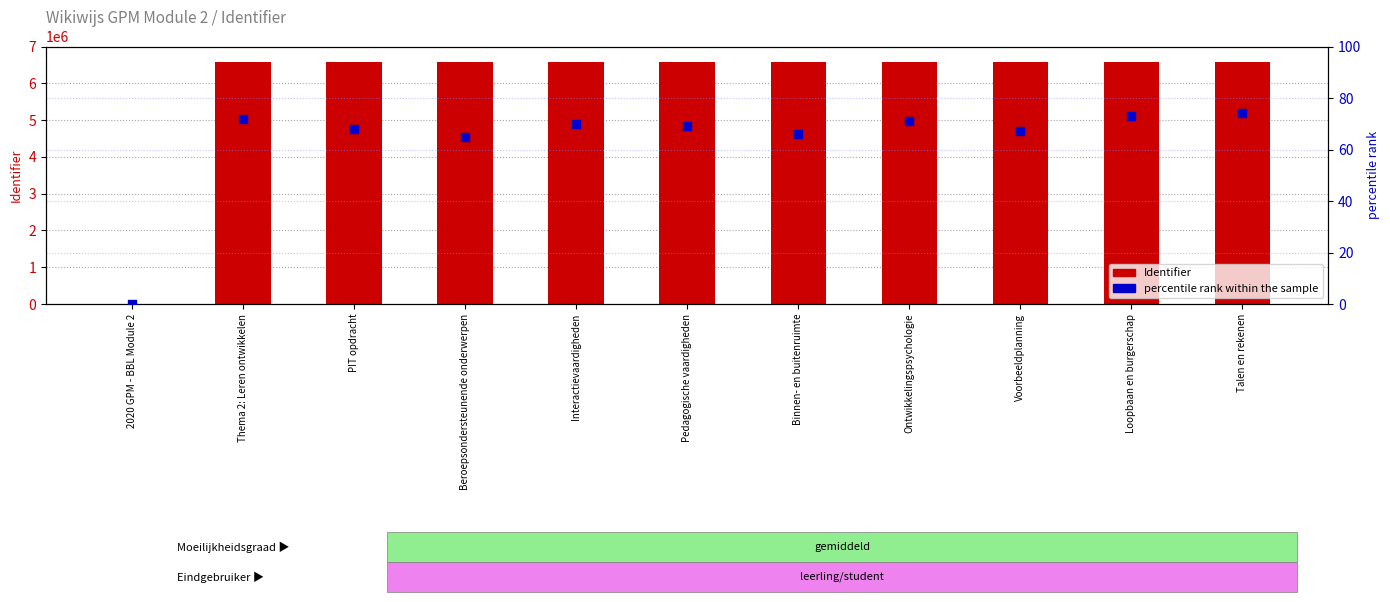

At which category is the sum across all series the highest?

Talen en rekenen